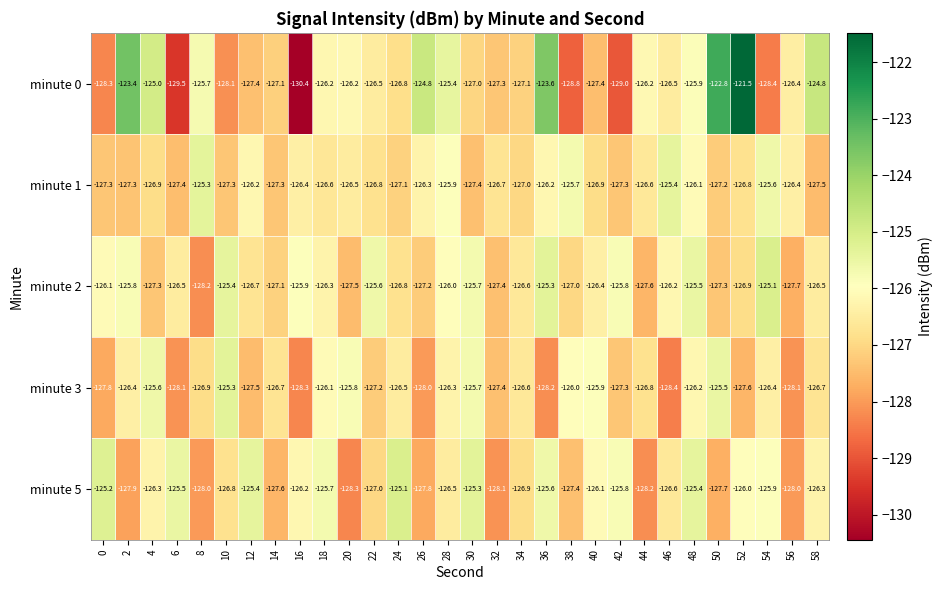

What is the total value across all series at 0?

-634.7